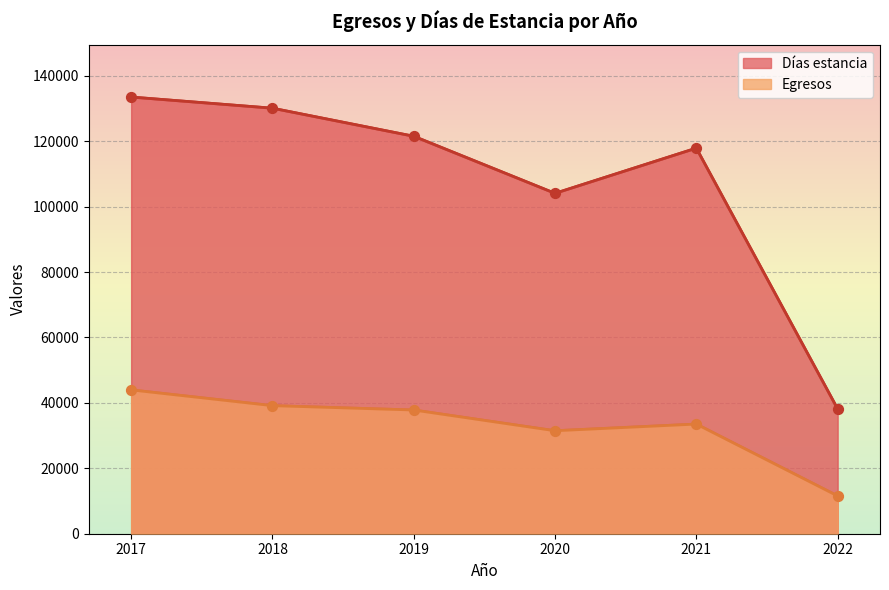

Which series has the largest Y range (max minus min)?

Días estancia